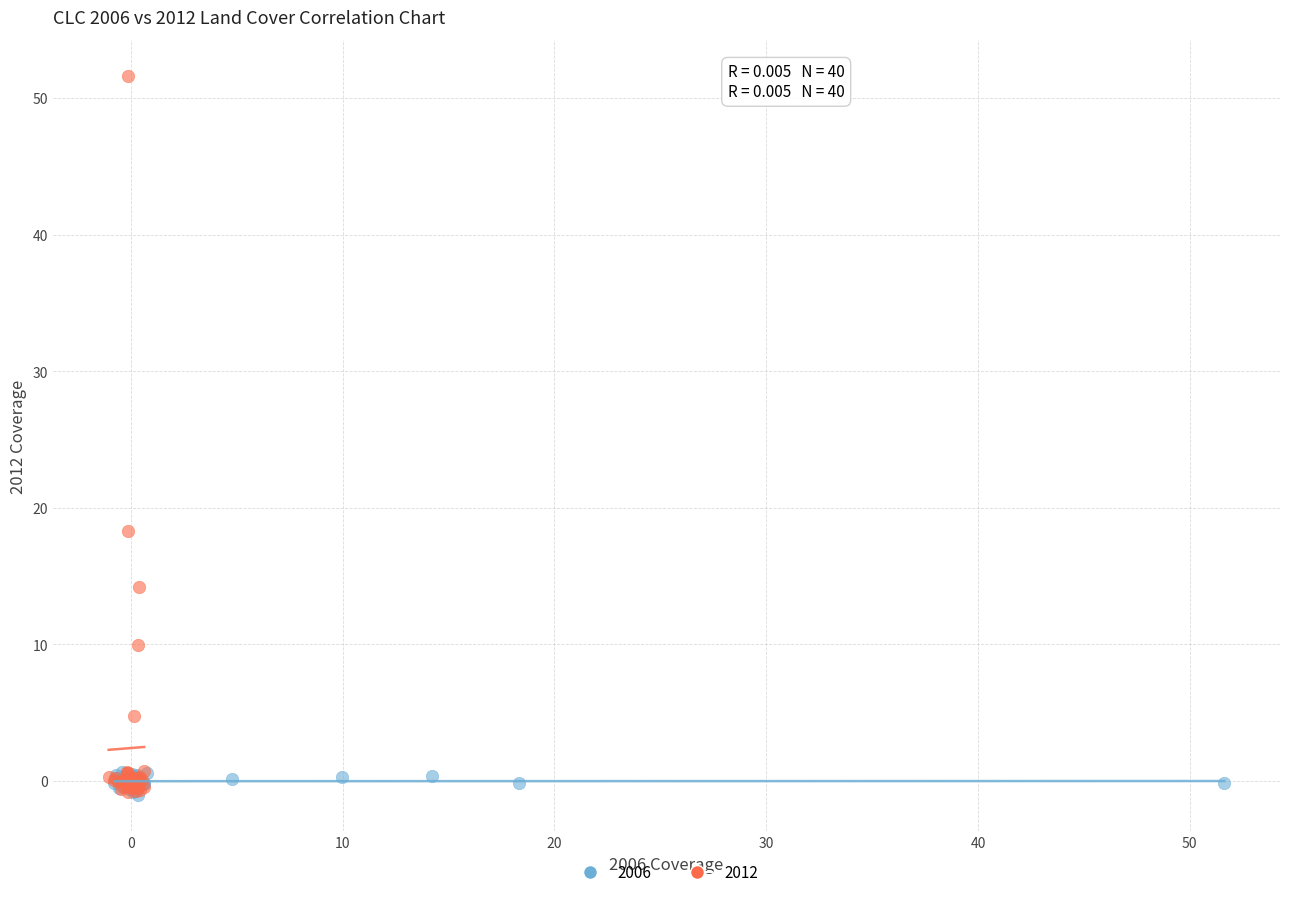

Which series has the widest spread of Y values?

2012